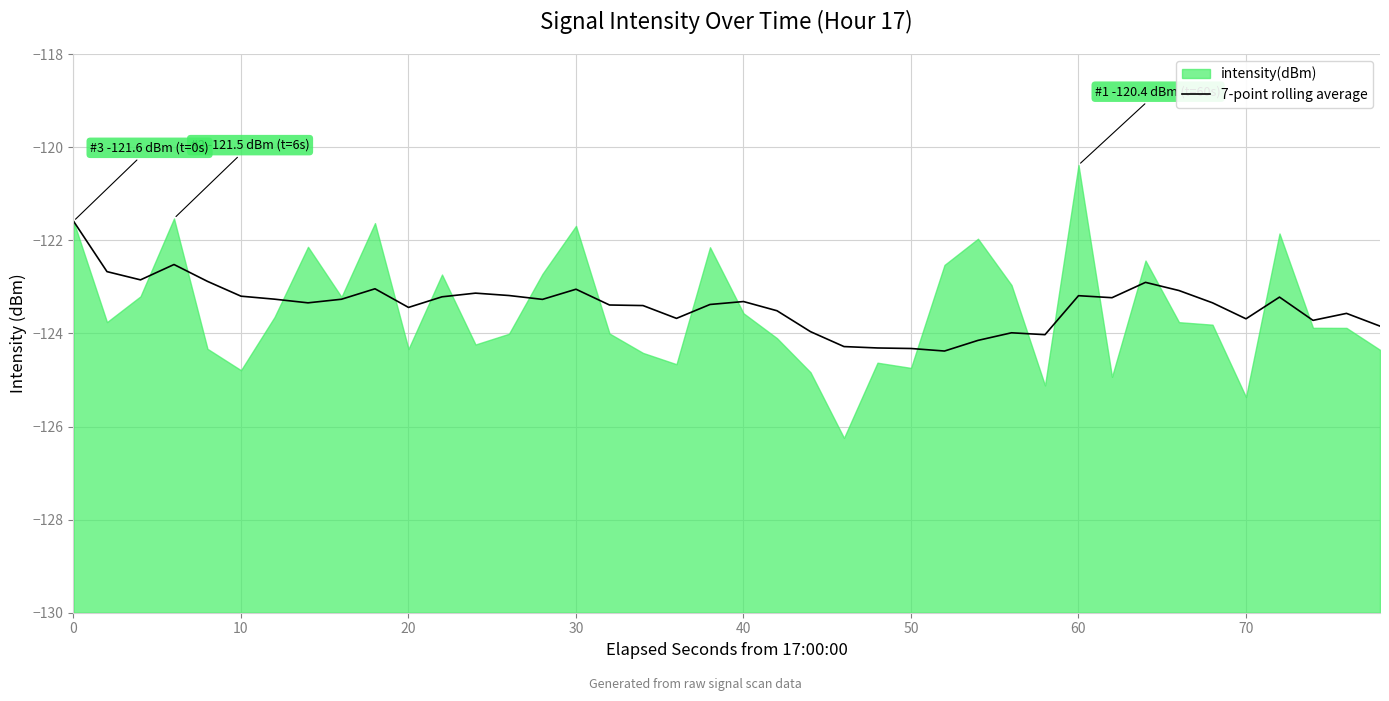

How many lines are shown in the chart?

1